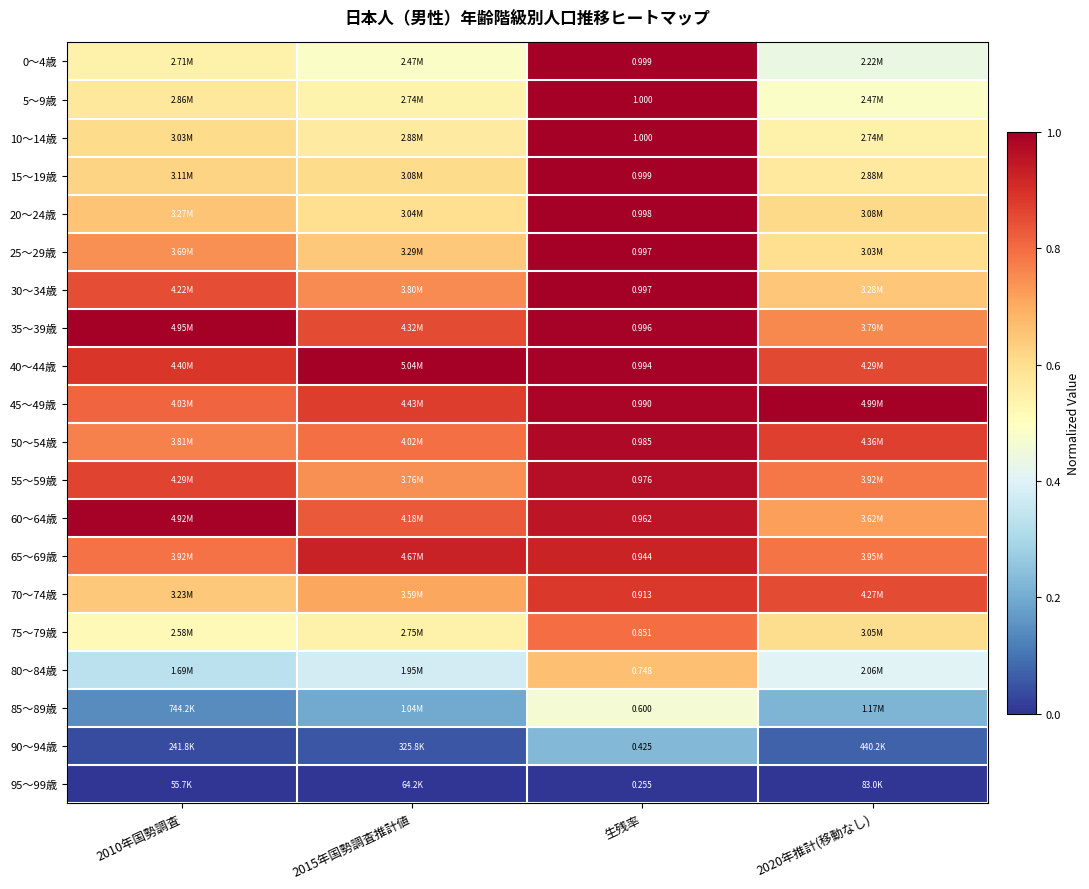

How many series are shown in this chart?

20